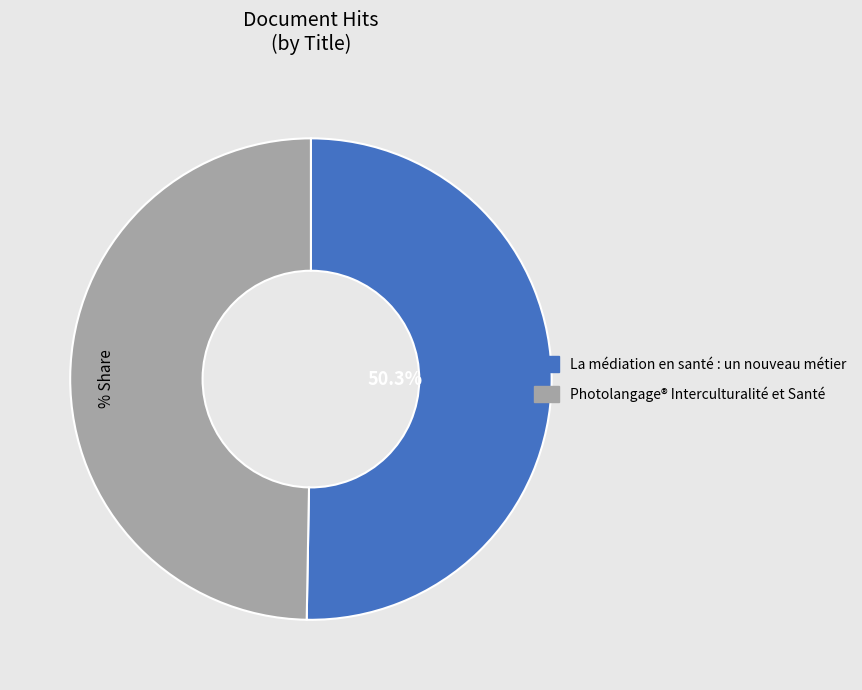

Does La médiation en santé : un nouveau métier represent more than half of the total?

Yes